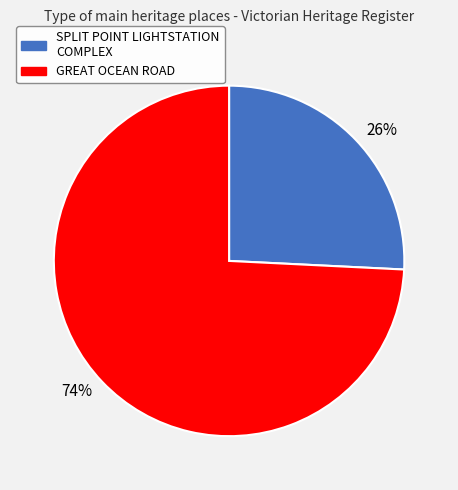

Rank the categories by value from lowest to highest.

26%, 74%